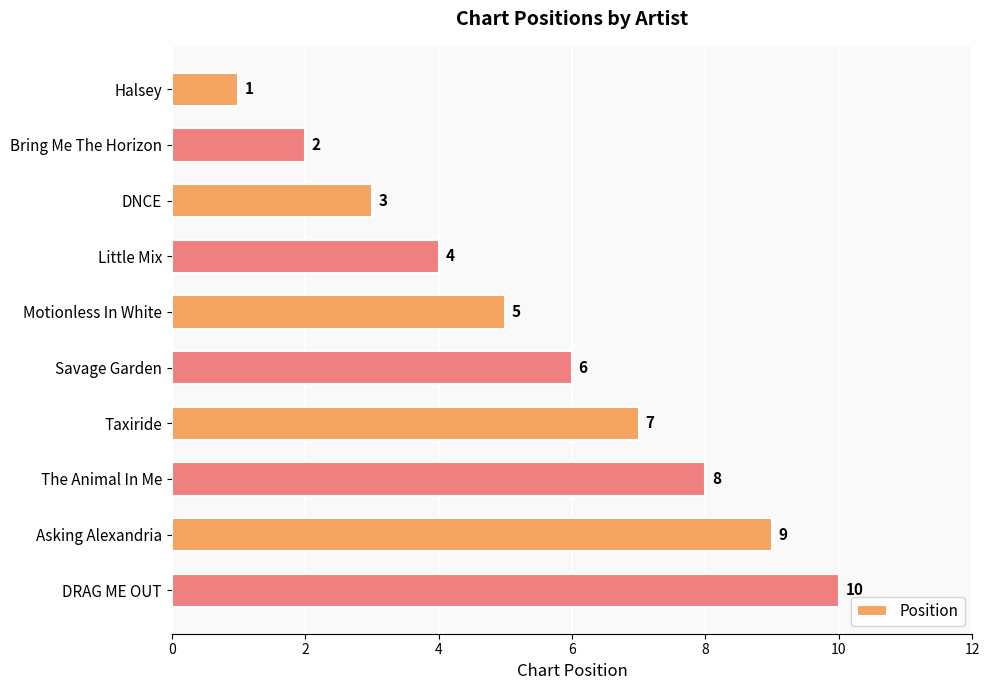

List the labels in order of value, largest first.

DRAG ME OUT, Asking Alexandria, The Animal In Me, Taxiride, Savage Garden, Motionless In White, Little Mix, DNCE, Bring Me The Horizon, Halsey